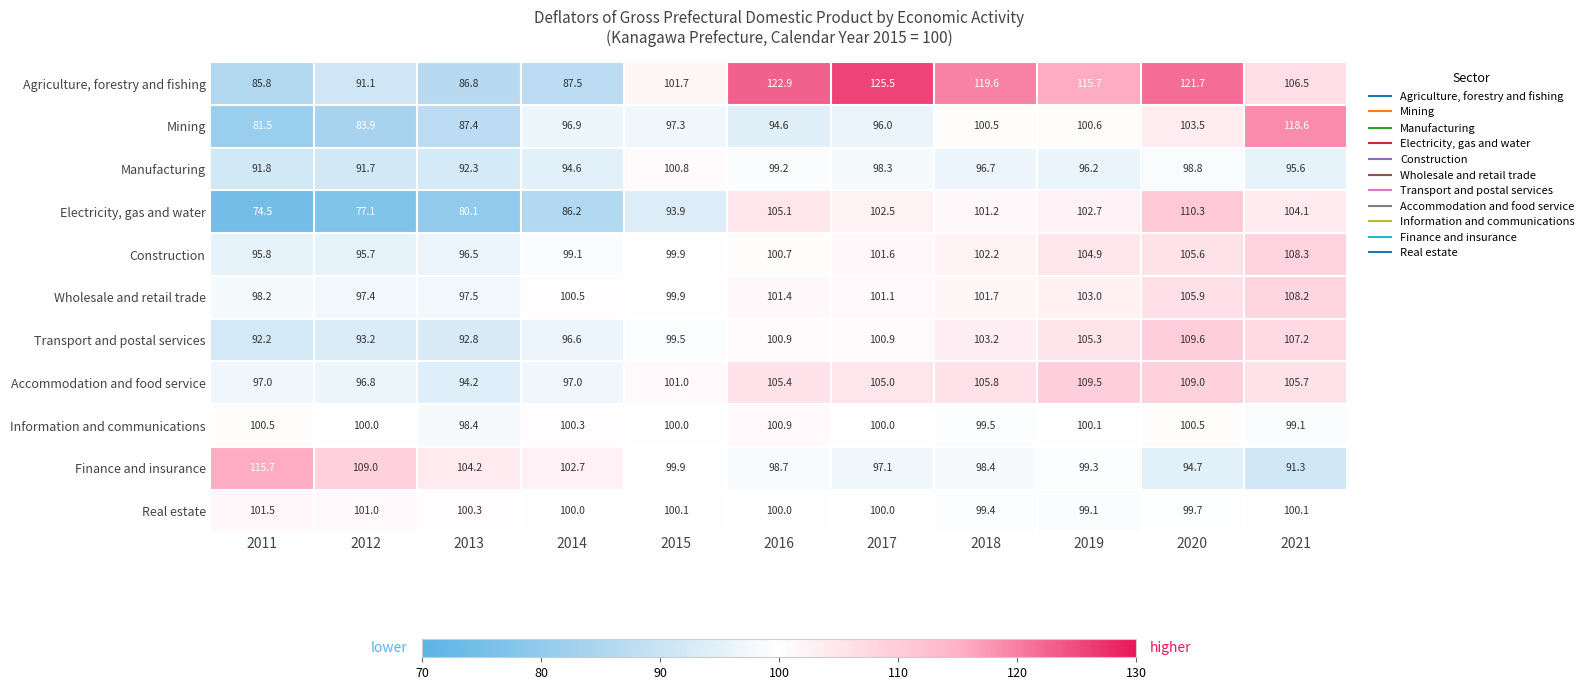

What is the sum of all Transport and postal services values?

1101.4